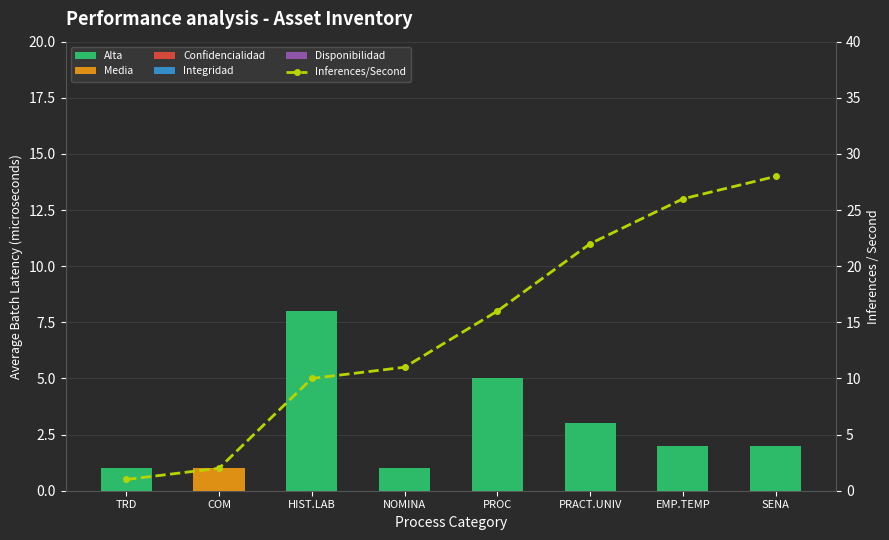

Reading left to right, what are all the values shown in this chart?

Alta: TRD=1	COM=0	HIST.LAB=8	NOMINA=1	PROC=5	PRACT.UNIV=3	EMP.TEMP=2	SENA=2
Media: TRD=0	COM=1	HIST.LAB=0	NOMINA=0	PROC=0	PRACT.UNIV=0	EMP.TEMP=0	SENA=0
Confidencialidad: TRD=0	COM=0	HIST.LAB=0	NOMINA=0	PROC=0	PRACT.UNIV=0	EMP.TEMP=0	SENA=0
Integridad: TRD=0	COM=0	HIST.LAB=0	NOMINA=0	PROC=0	PRACT.UNIV=0	EMP.TEMP=0	SENA=0
Disponibilidad: TRD=0	COM=0	HIST.LAB=0	NOMINA=0	PROC=0	PRACT.UNIV=0	EMP.TEMP=0	SENA=0
Inferences/Second: TRD=1	COM=2	HIST.LAB=10	NOMINA=11	PROC=16	PRACT.UNIV=22	EMP.TEMP=26	SENA=28